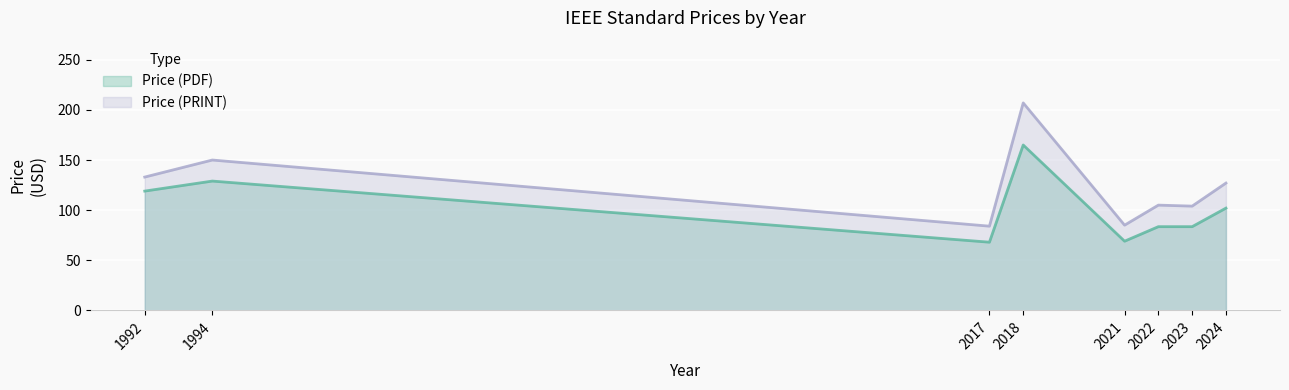

How many lines are shown in the chart?

2